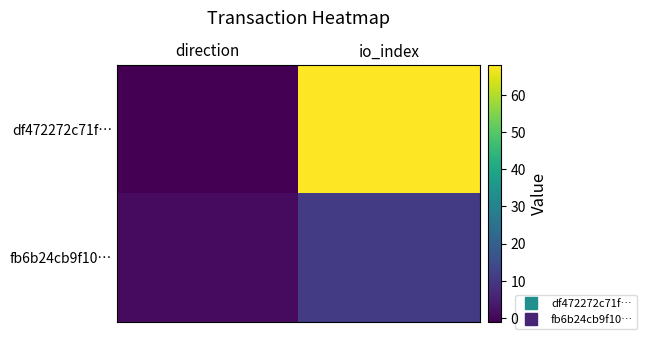

Between direction and io_index, which series saw the biggest shift?

df472272c71f…